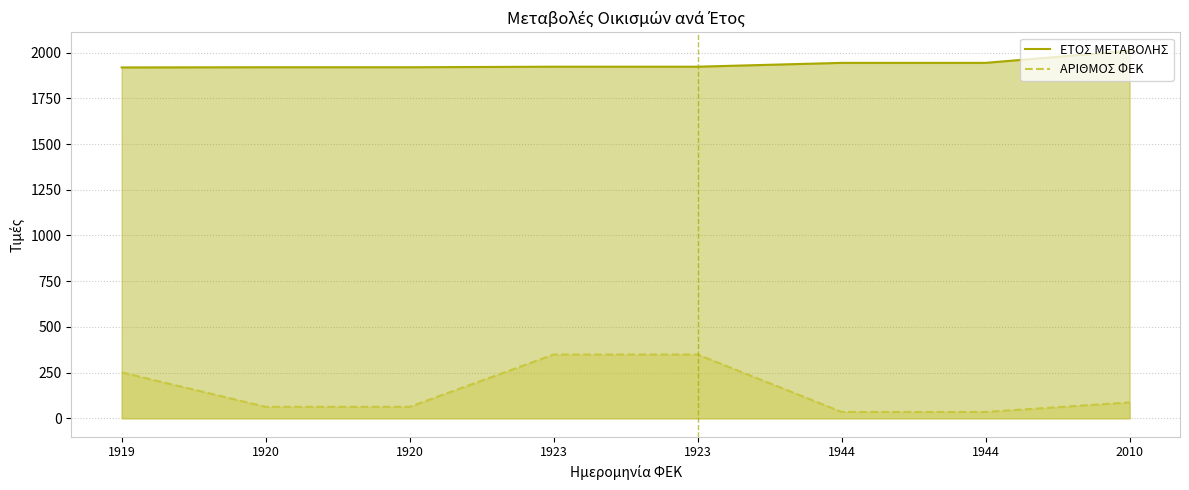

How many distinct data groups are displayed?

2